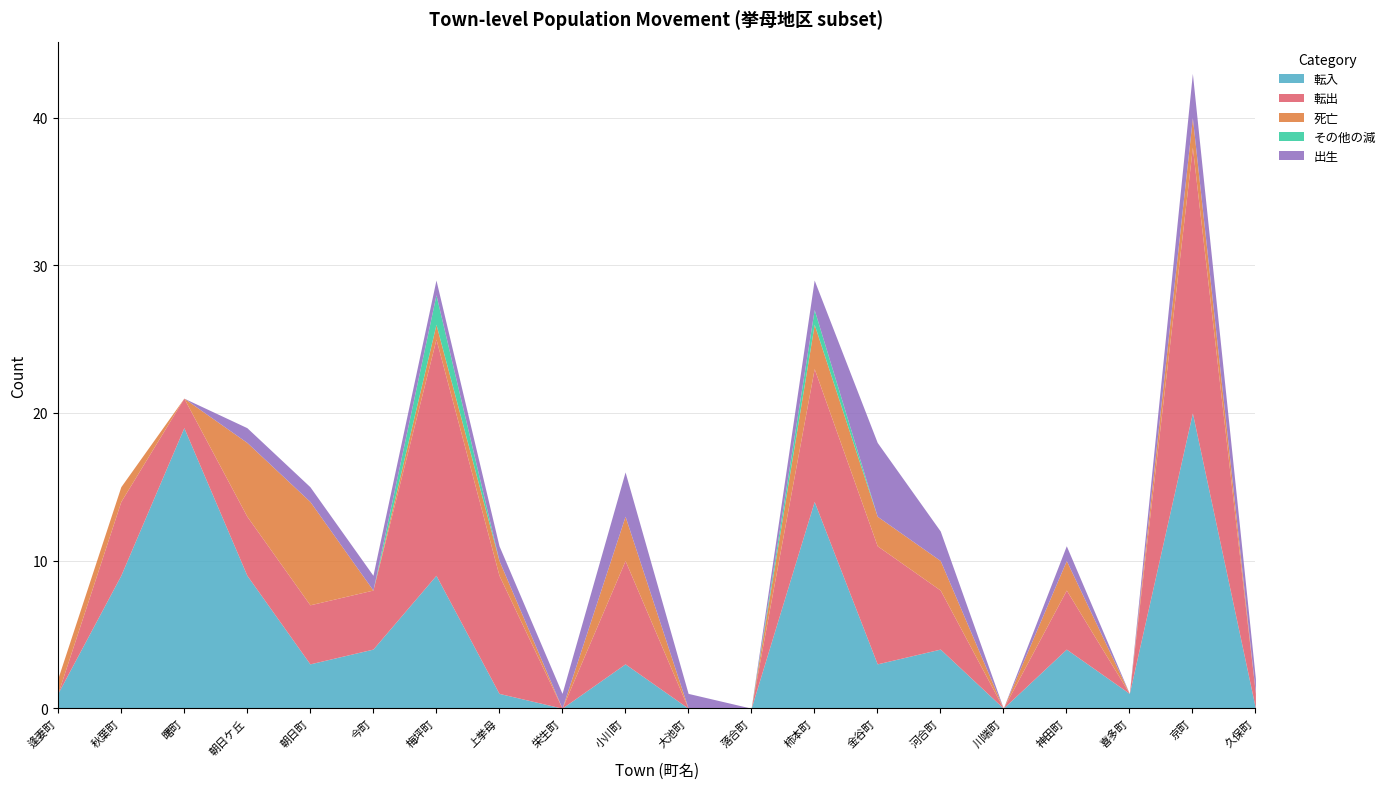

Reading left to right, what are all the values shown in this chart?

転入: 逢妻町=1	秋葉町=9	曙町=19	朝日ケ丘=9	朝日町=3	今町=4	梅坪町=9	上挙母=1	栄生町=0	小川町=3	大池町=0	落合町=0	柿本町=14	金谷町=3	河合町=4	川端町=0	神田町=4	喜多町=1	京町=20	久保町=0
転出: 逢妻町=0	秋葉町=5	曙町=2	朝日ケ丘=4	朝日町=4	今町=4	梅坪町=16	上挙母=8	栄生町=0	小川町=7	大池町=0	落合町=0	柿本町=9	金谷町=8	河合町=4	川端町=0	神田町=4	喜多町=0	京町=18	久保町=1
死亡: 逢妻町=1	秋葉町=1	曙町=0	朝日ケ丘=5	朝日町=7	今町=0	梅坪町=1	上挙母=1	栄生町=0	小川町=3	大池町=0	落合町=0	柿本町=3	金谷町=2	河合町=2	川端町=0	神田町=2	喜多町=0	京町=2	久保町=0
その他の減: 逢妻町=0	秋葉町=0	曙町=0	朝日ケ丘=0	朝日町=0	今町=0	梅坪町=2	上挙母=0	栄生町=0	小川町=0	大池町=0	落合町=0	柿本町=1	金谷町=0	河合町=0	川端町=0	神田町=0	喜多町=0	京町=0	久保町=0
出生: 逢妻町=0	秋葉町=0	曙町=0	朝日ケ丘=1	朝日町=1	今町=1	梅坪町=1	上挙母=1	栄生町=1	小川町=3	大池町=1	落合町=0	柿本町=2	金谷町=5	河合町=2	川端町=0	神田町=1	喜多町=0	京町=3	久保町=1